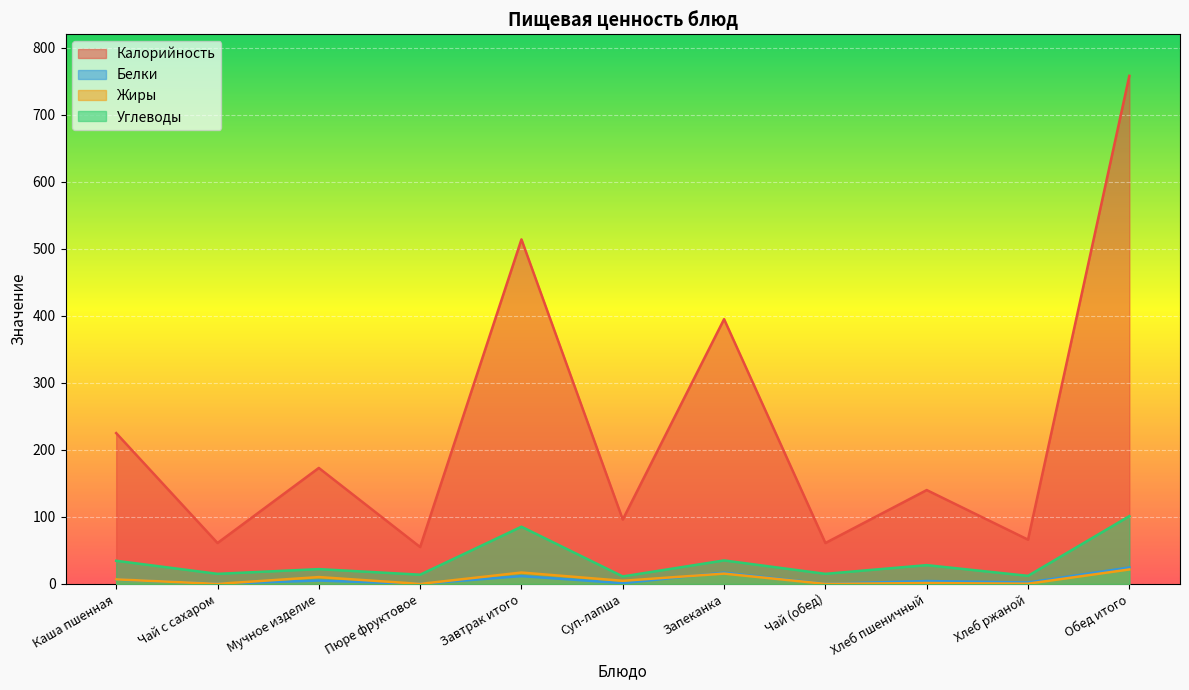

Where is the first local maximum for Жиры?

Мучное изделие